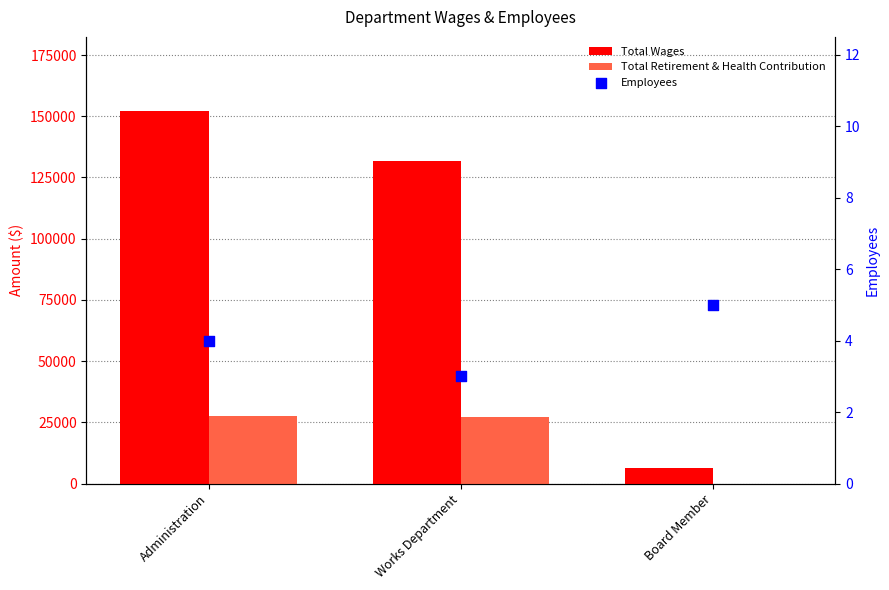

Which series contains the lowest Y value?

Total Retirement & Health Contribution